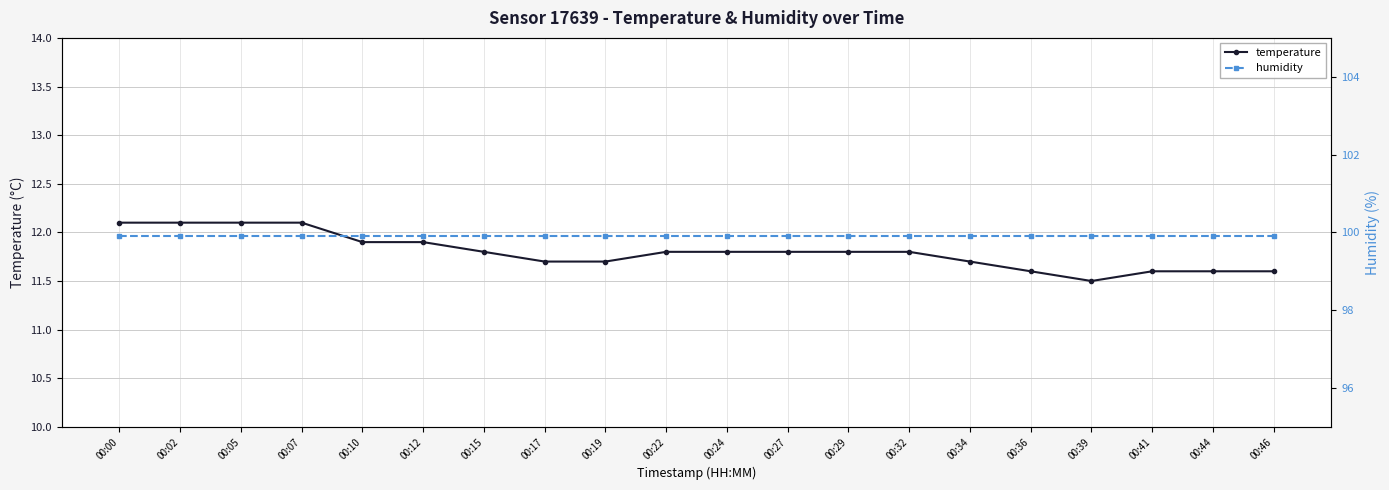

Which series has the widest spread of values?

temperature